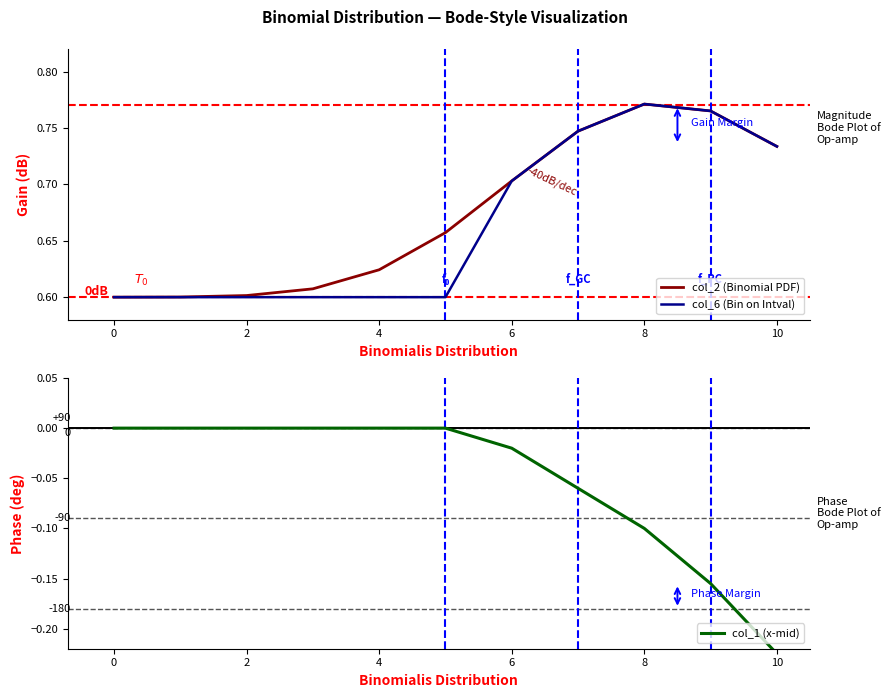

What is the value of the col_2 (Binomial PDF) point at the 1st from the left?

0.6